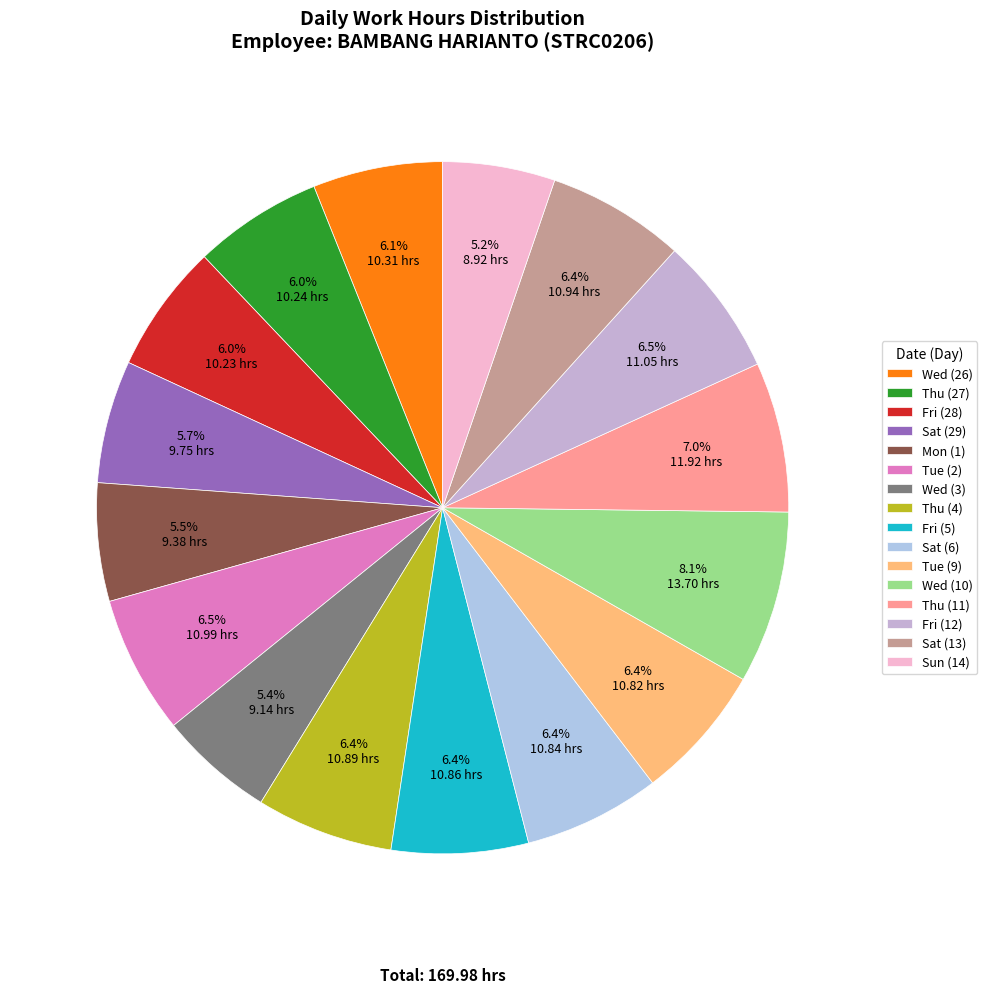

To the nearest percent, what is the average slice percentage?

6%